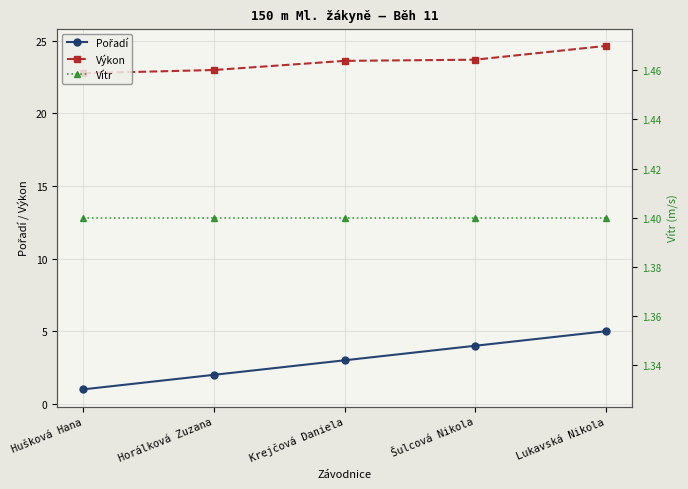

The Výkon series shows 23.6 at Krejčová Daniela. True or false?

True